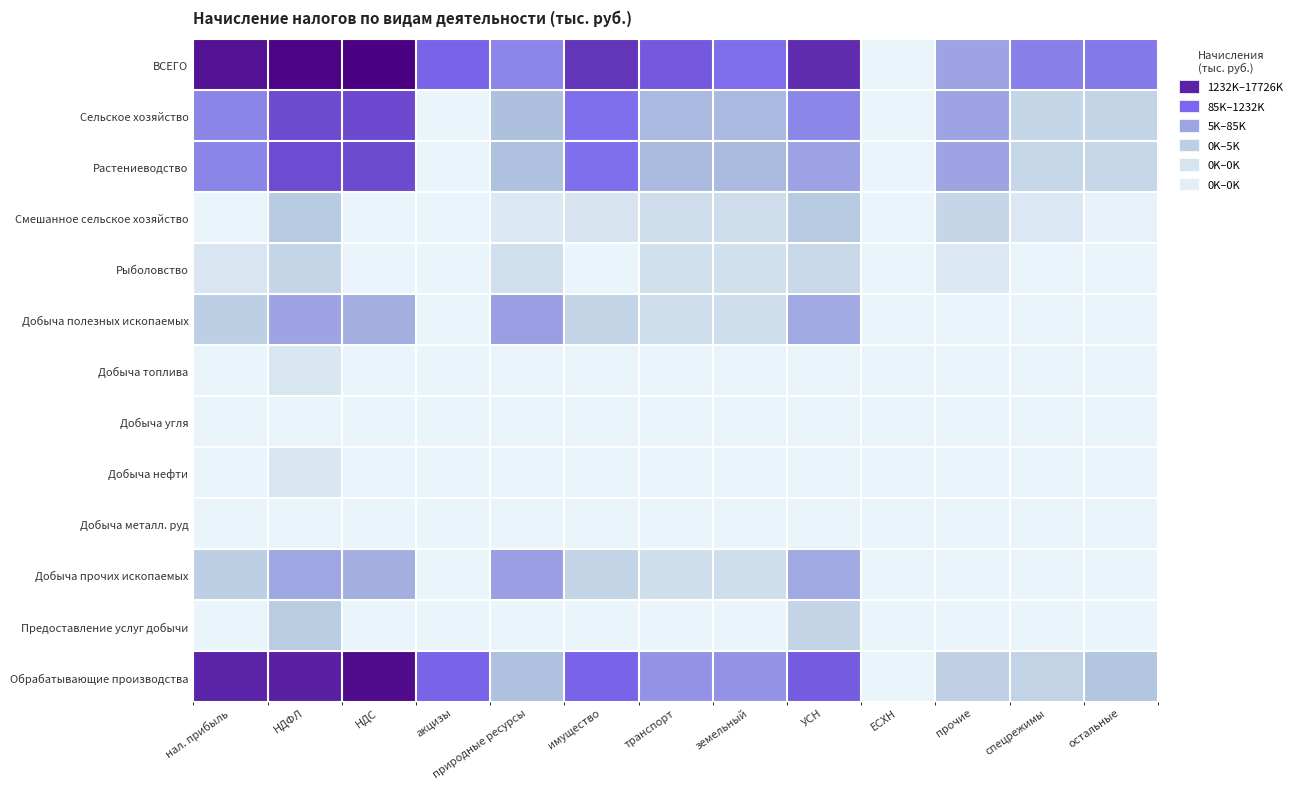

At which category is the sum across all series the highest?

НДФЛ